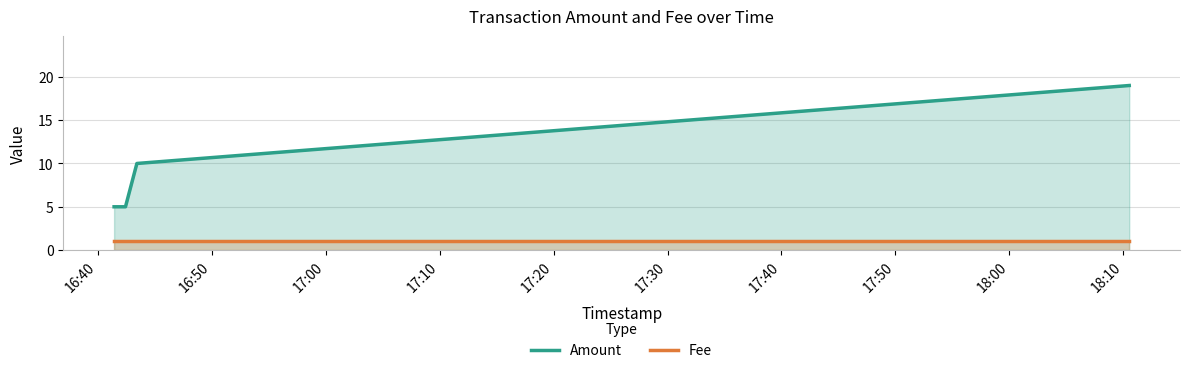

Which series changed the most between 16:40 and 17:00?

Amount